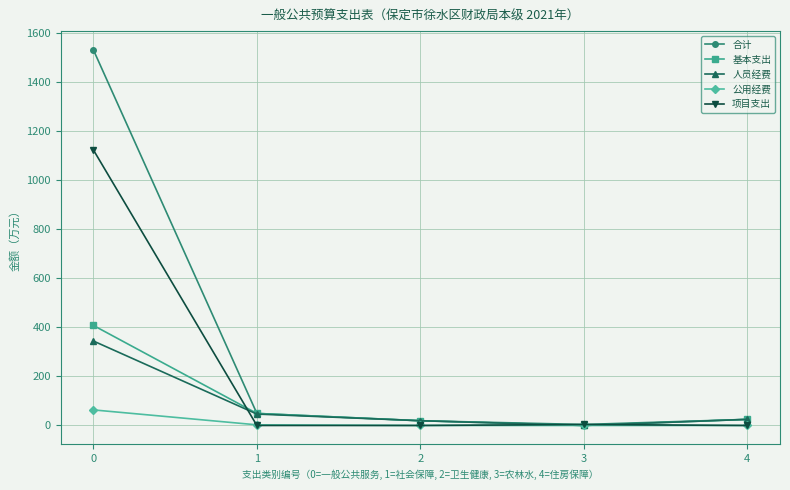

What is the highest value of the 基本支出 series?

407.4